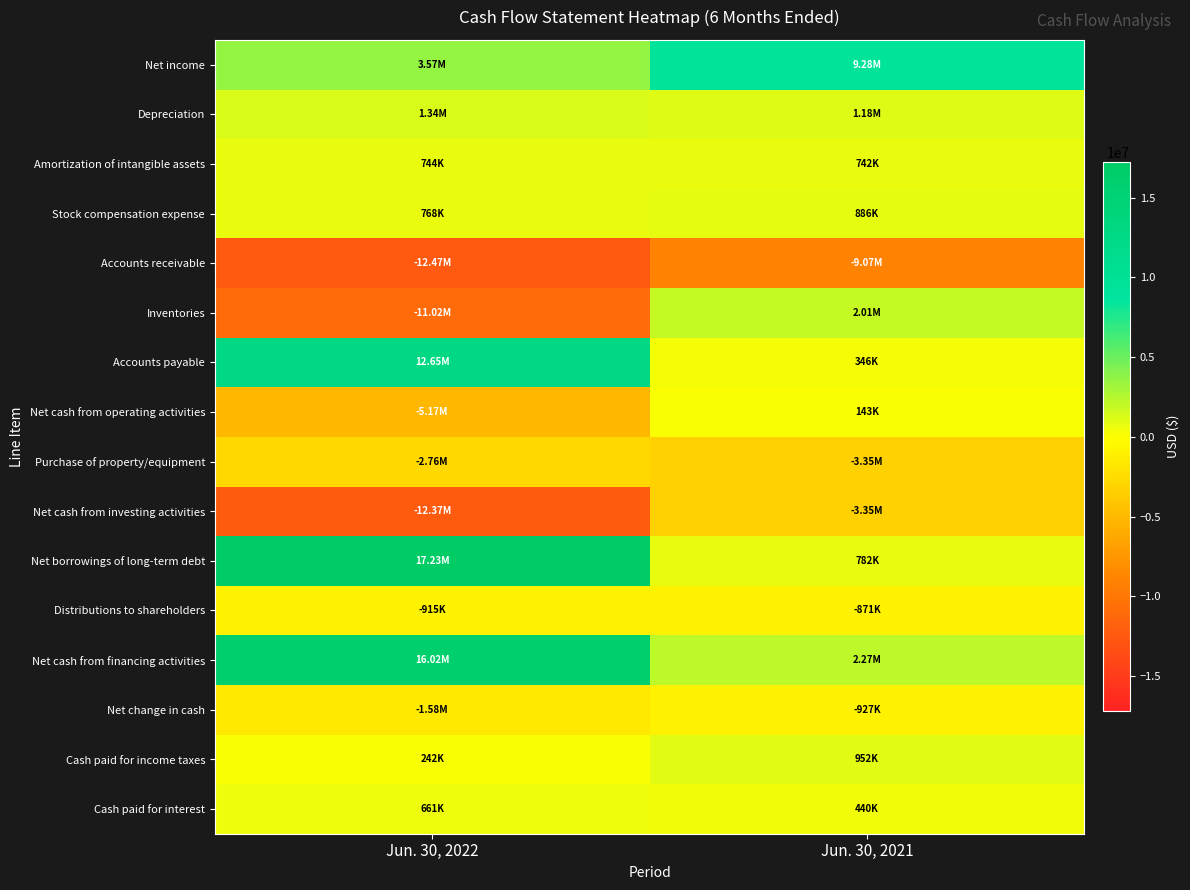

Rank the series at Jun. 30, 2021 from highest to lowest value.

Net income, Net cash from financing activities, Inventories, Depreciation, Cash paid for income taxes, Stock compensation expense, Net borrowings of long-term debt, Amortization of intangible assets, Cash paid for interest, Accounts payable, Net cash from operating activities, Distributions to shareholders, Net change in cash, Purchase of property/equipment, Net cash from investing activities, Accounts receivable